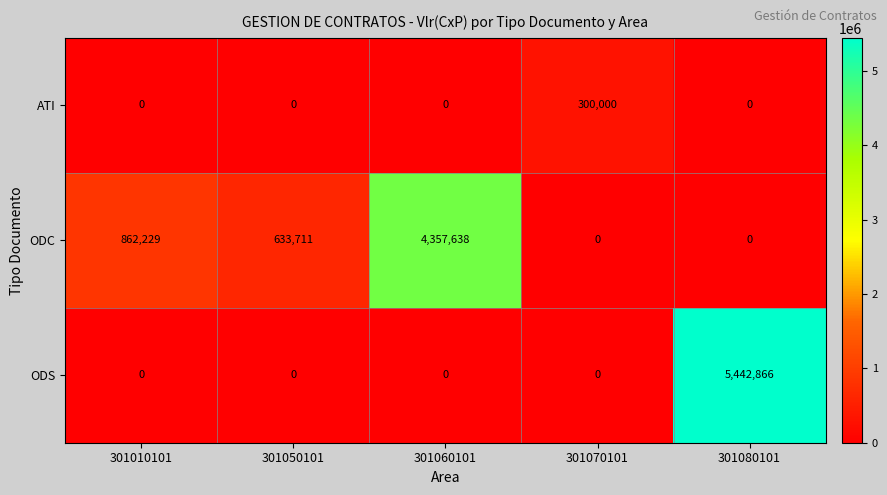

At which category is the sum across all series the highest?

301080101